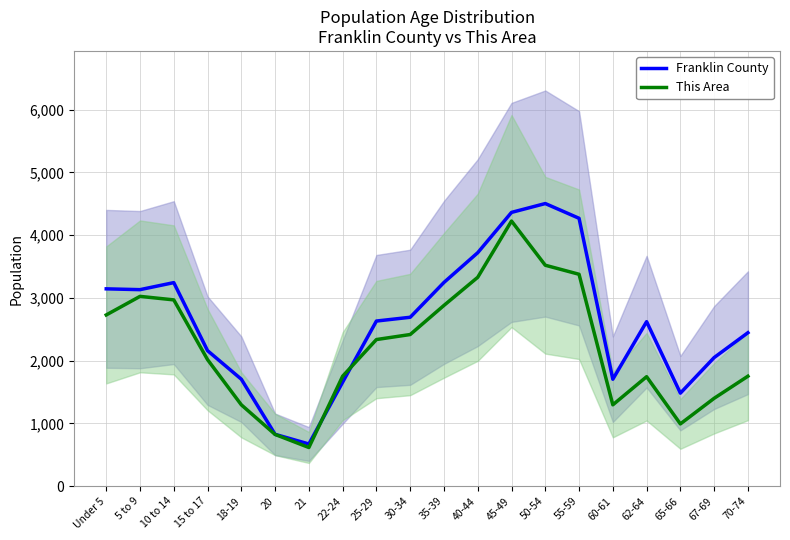

What is the difference between the maximum and second lowest values in the Franklin County series?

3677